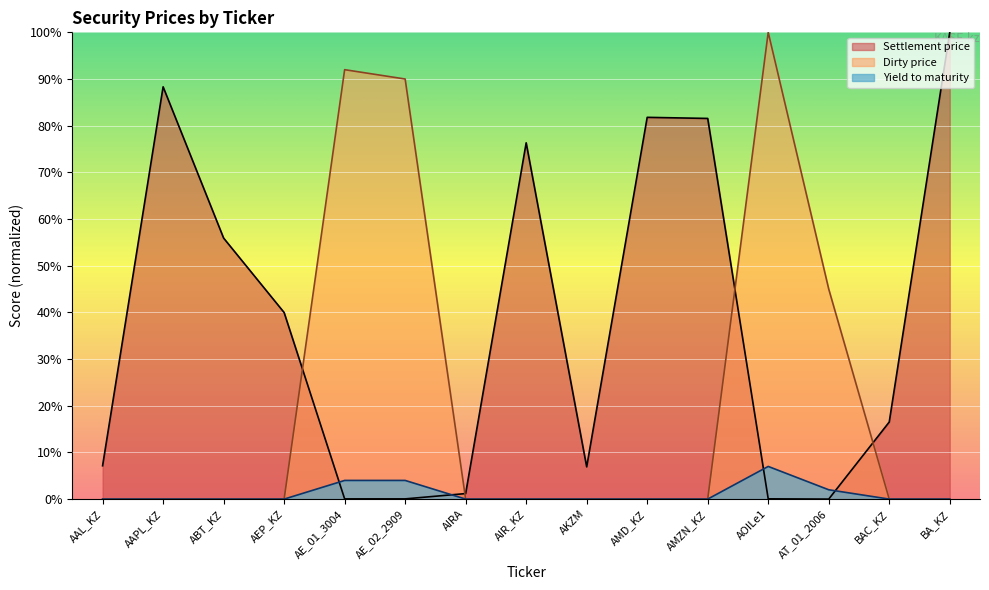

Reading left to right, extract all data points from this chart.

Settlement price: AAL_KZ=7.1	AAPL_KZ=88.3	ABT_KZ=55.9	AEP_KZ=40.0	AE_01_3004=0.1	AE_02_2909=0.0	AIRA=1.2	AIR_KZ=76.3	AKZM=6.9	AMD_KZ=81.8	AMZN_KZ=81.6	AOILe1=0.1	AT_01_2006=0.0	BAC_KZ=16.5	BA_KZ=100.0
Yield to maturity: AAL_KZ=0.0	AAPL_KZ=0.0	ABT_KZ=0.0	AEP_KZ=0.0	AE_01_3004=4.0	AE_02_2909=4.0	AIRA=0.0	AIR_KZ=0.0	AKZM=0.0	AMD_KZ=0.0	AMZN_KZ=0.0	AOILe1=7.0	AT_01_2006=2.0	BAC_KZ=0.0	BA_KZ=0.0
Dirty price: AAL_KZ=0.0	AAPL_KZ=0.0	ABT_KZ=0.0	AEP_KZ=0.0	AE_01_3004=92.0	AE_02_2909=90.0	AIRA=0.0	AIR_KZ=0.0	AKZM=0.0	AMD_KZ=0.0	AMZN_KZ=0.0	AOILe1=100.0	AT_01_2006=45.0	BAC_KZ=0.0	BA_KZ=0.0